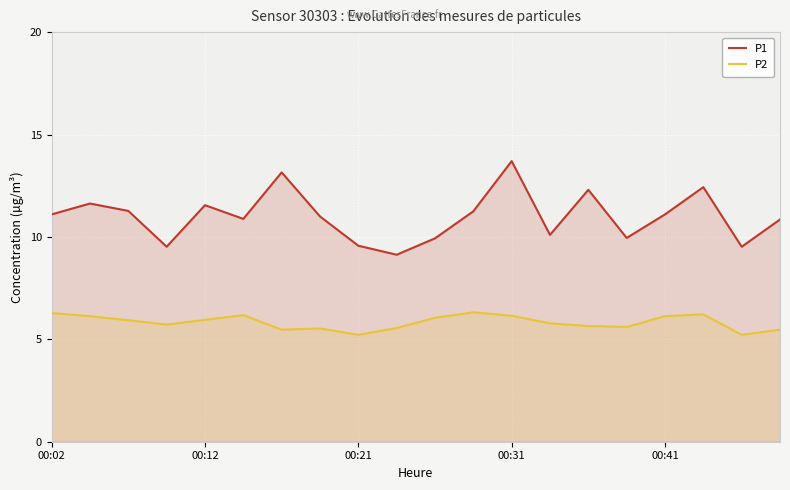

What is the greatest value displayed?

13.7